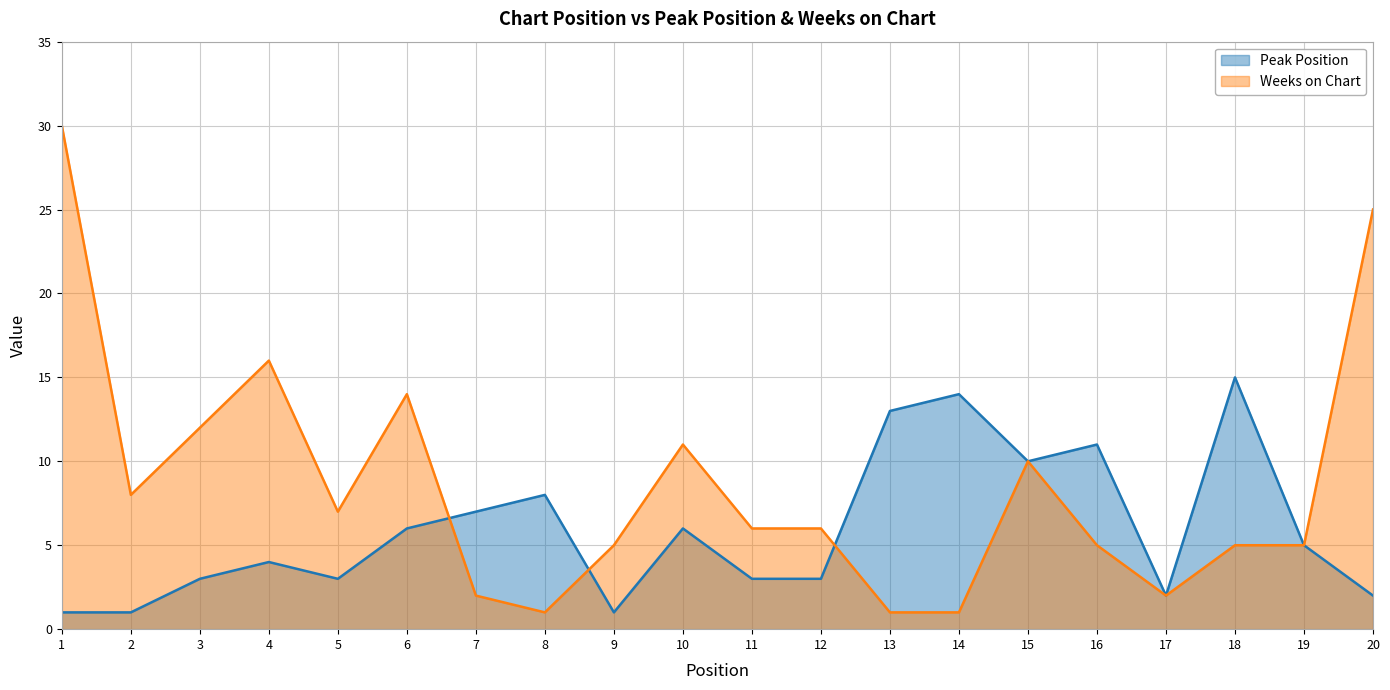

At how many categories does at least one series exceed 21?

2